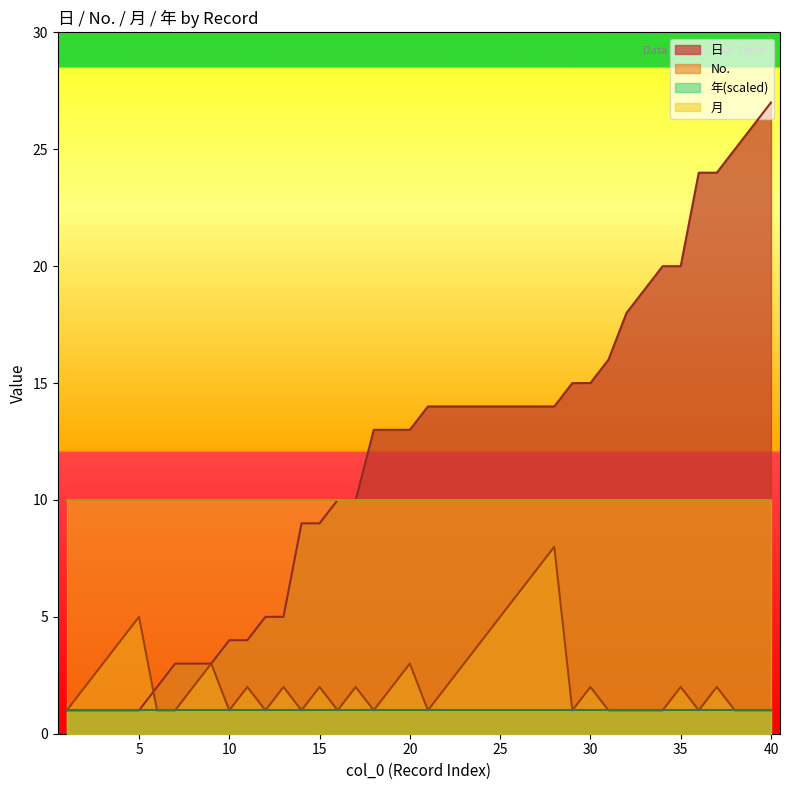

Which series has the largest total across all categories?

日